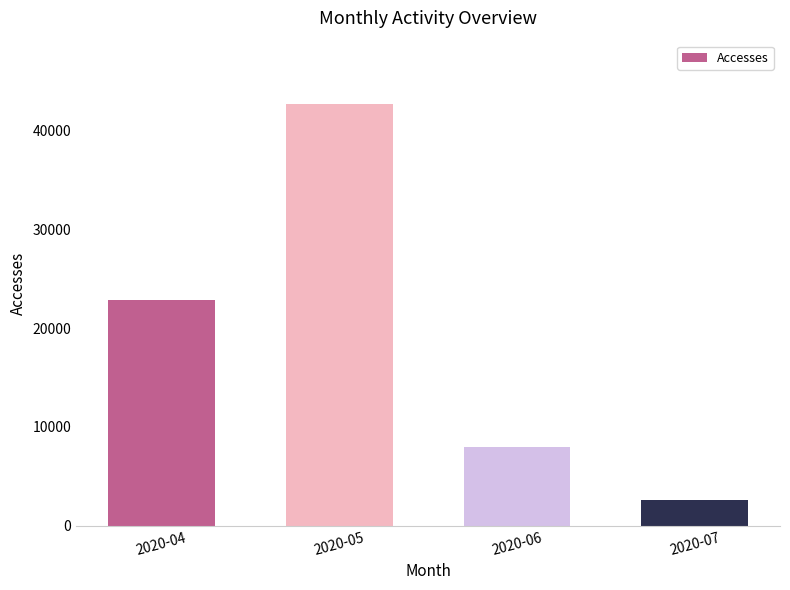

What is the maximum value shown in the chart?

42695